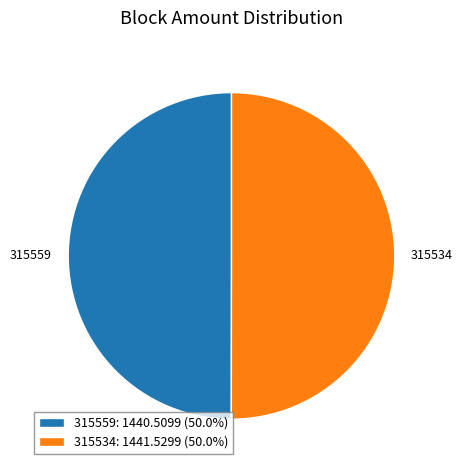

Is the sum of 315534 and 315559 greater than half?

Yes